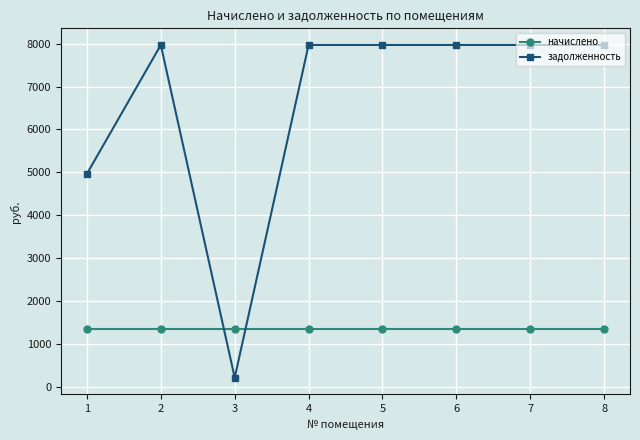

What is the difference between the maximum and second lowest values in the задолженность series?

3000.0